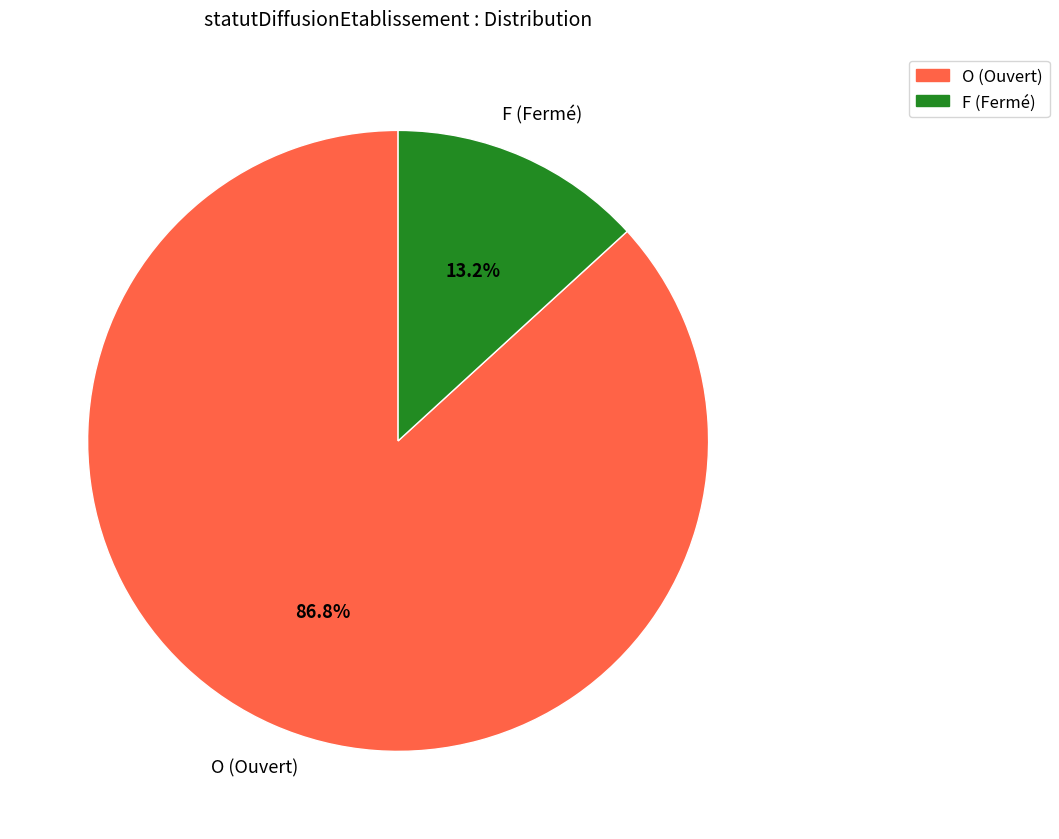

Between F and O, which is larger?

O